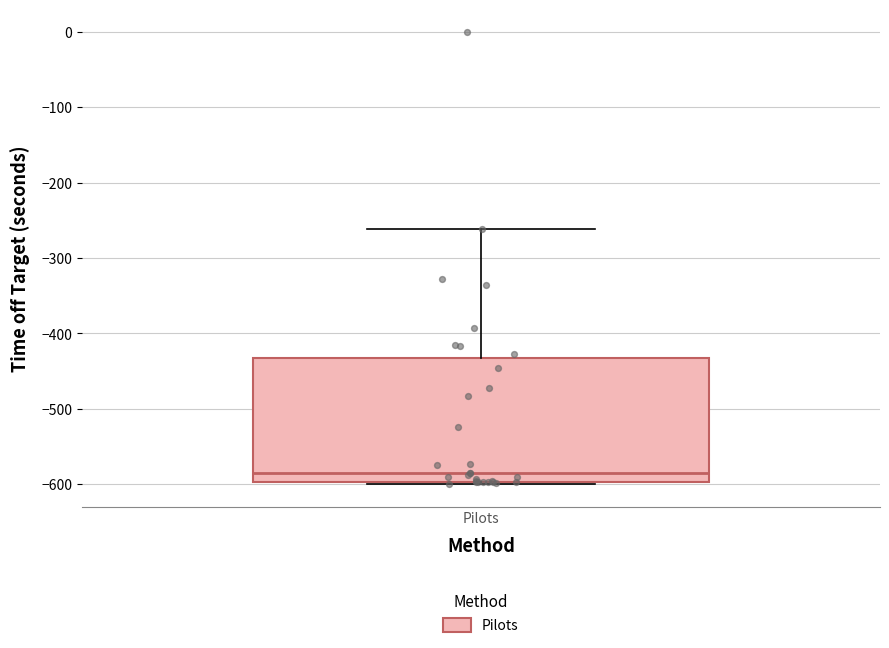

Transcribe this box plot: give where the median line is, the range the box spans, and where the two whiskers end, as read against the y-axis. The values are not printed on the chart, so give them approximately, as read against the axis.

median -590, box -600 to -430, whiskers -600 (just below the box's lower edge) to -260